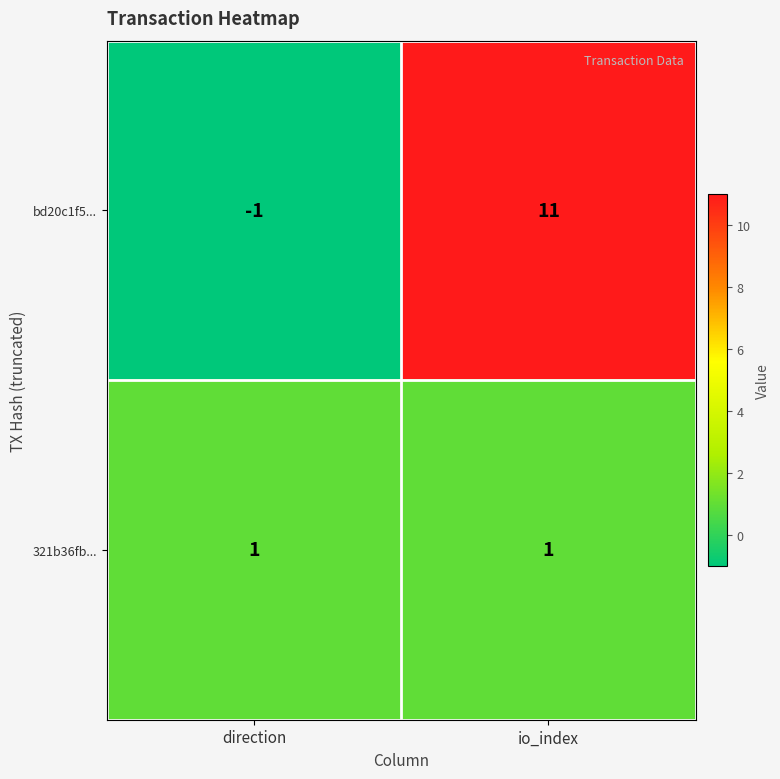

At io_index, list the series in order from largest to smallest.

bd20c1f5..., 321b36fb...